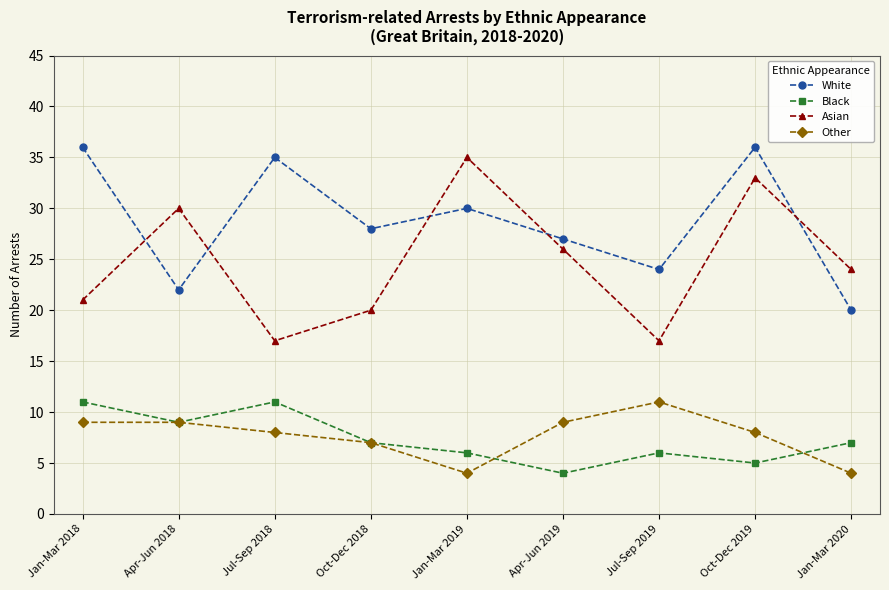

What is the value of the White point at the 9th from the left?

20